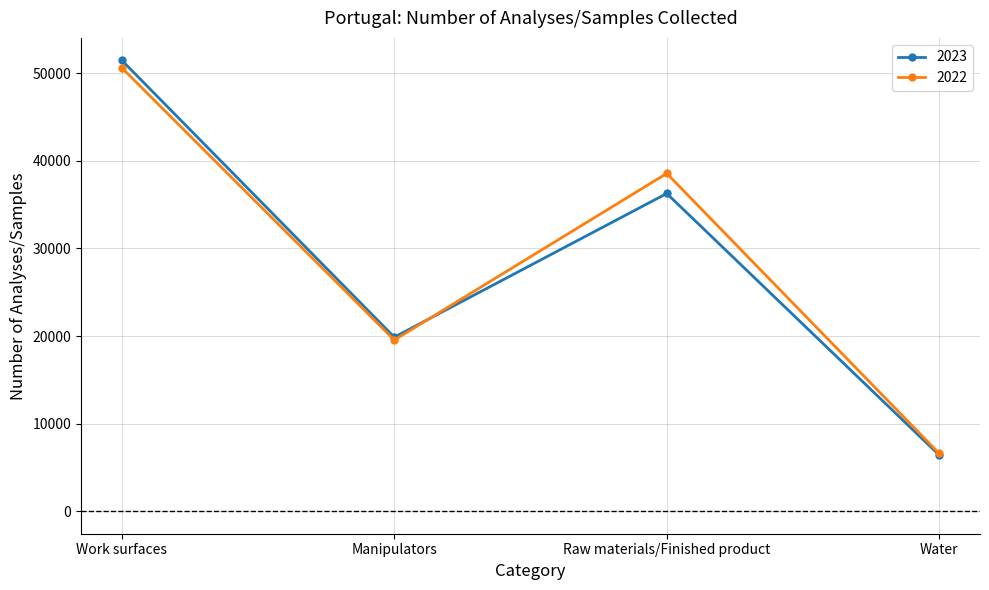

At which label does 2022 first exceed 38560?

Work surfaces